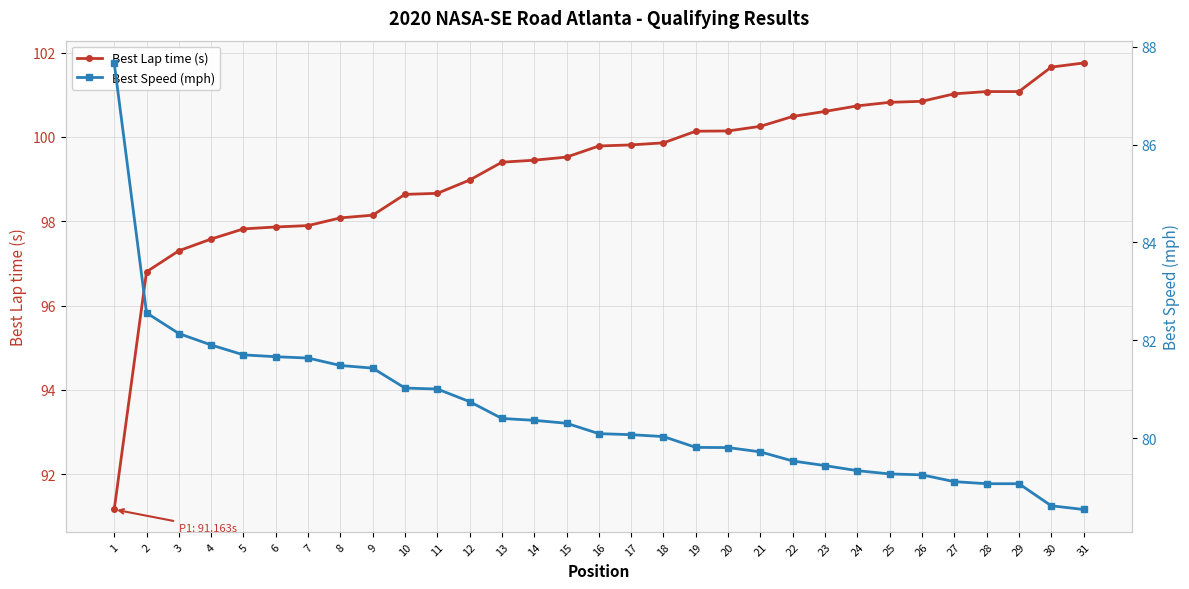

What is the value of the Best Lap time (s) point at the 19th from the left?

100.1